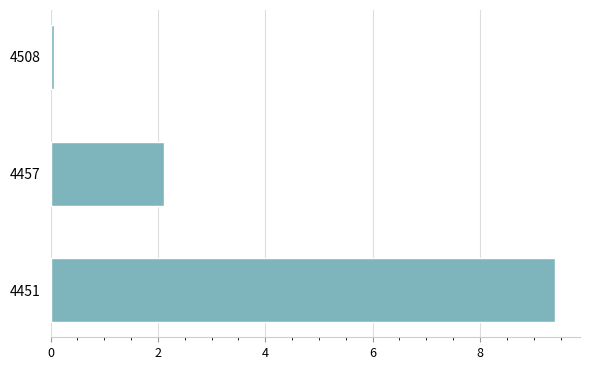

Does the chart contain any negative values?

No